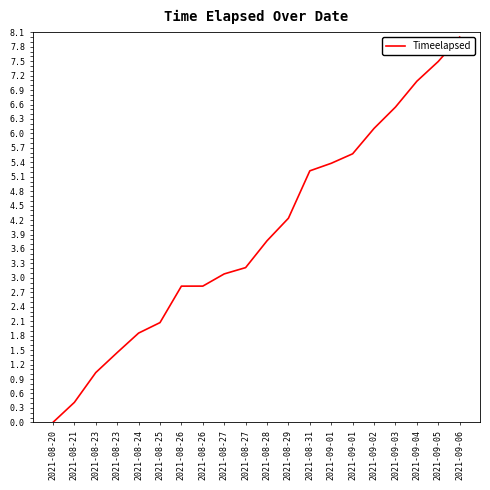

Is this an area chart (filled region under the line)?

No